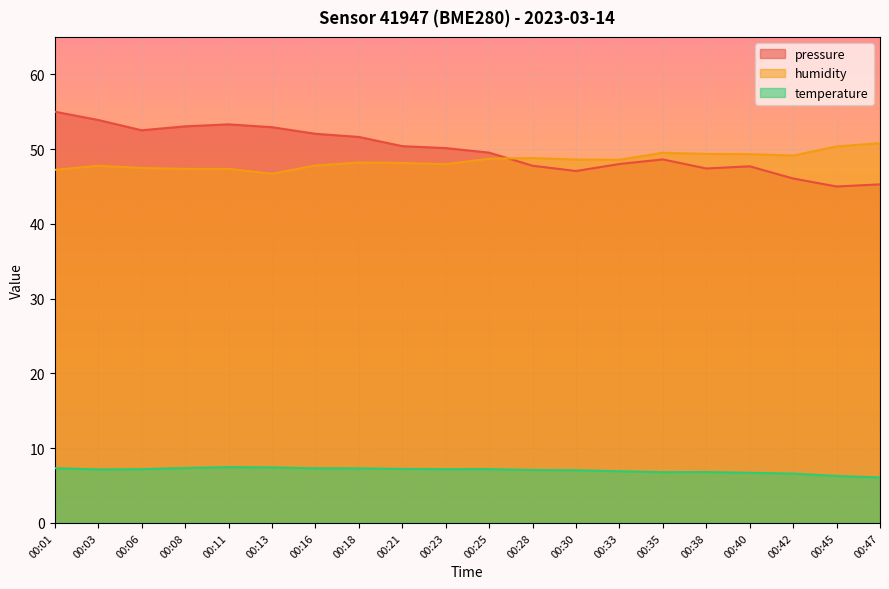

True or false: pressure_norm has a value of 47.7 at 00:40.

True